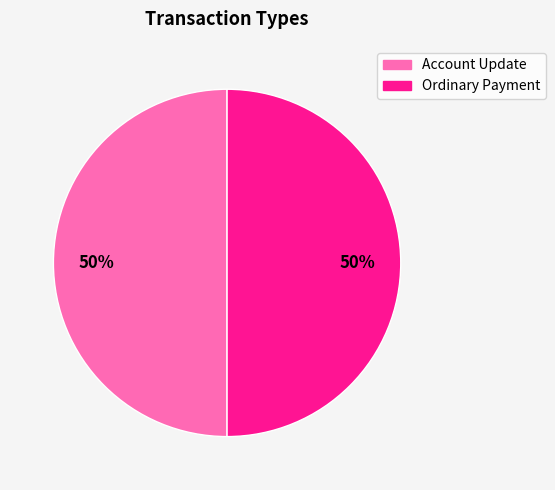

Do Account Update and Ordinary Payment together represent more than half of the pie?

Yes